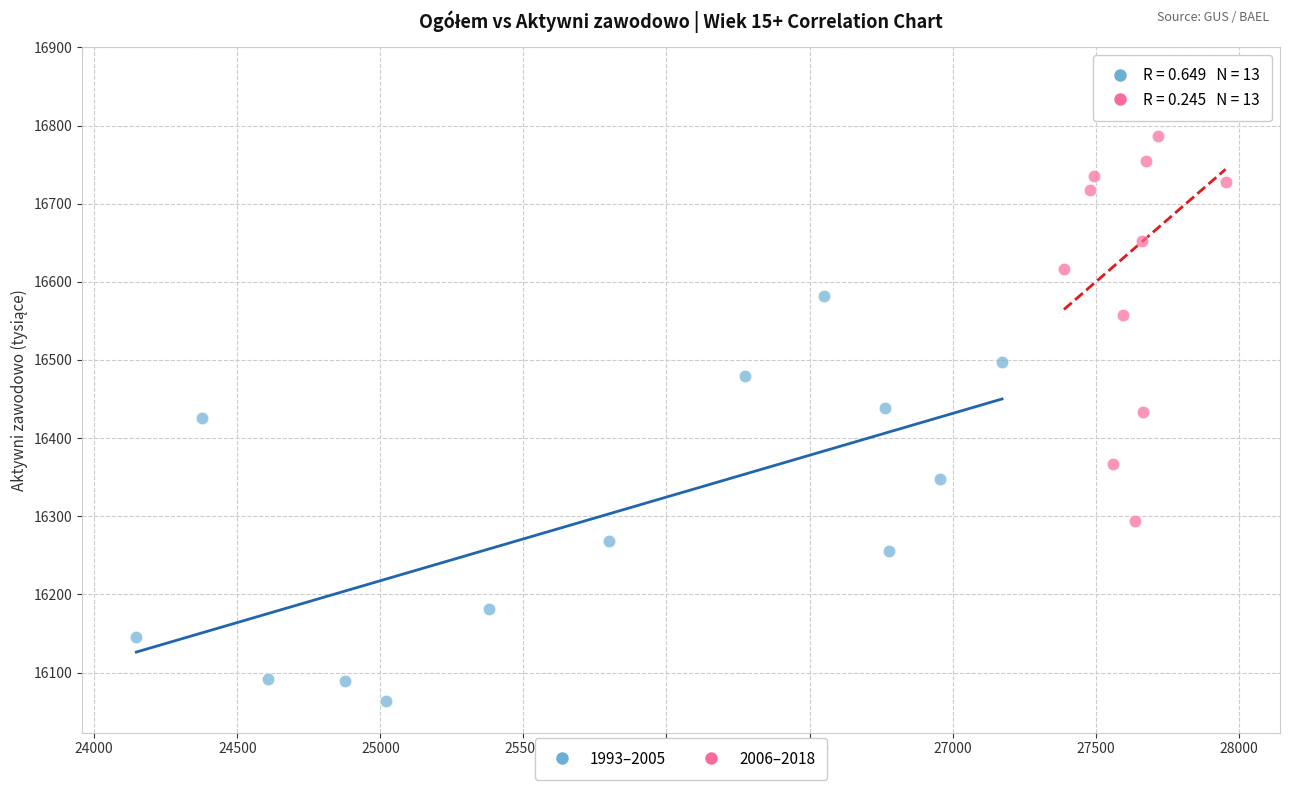

What are all the series names shown in the legend?

1993–2005, 2006–2018